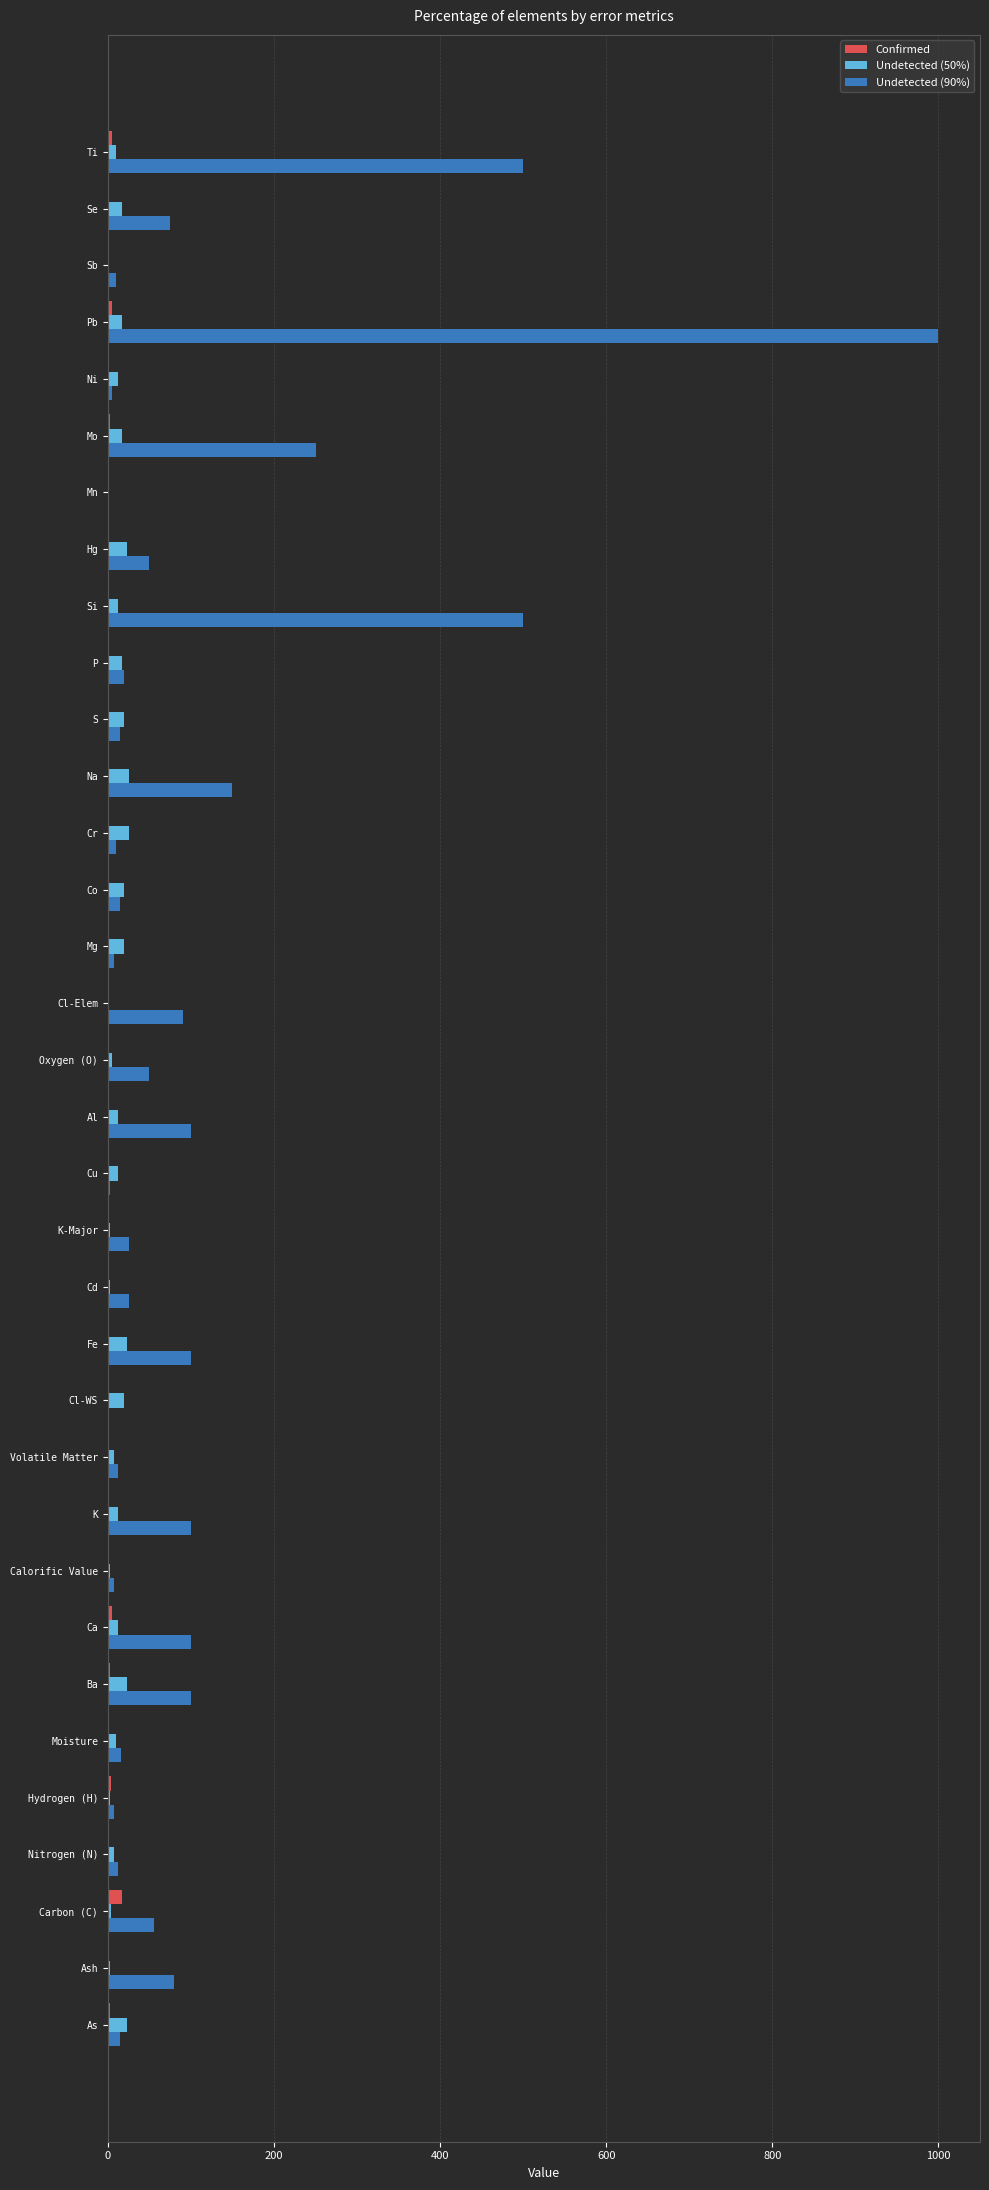

At which category is the sum across all series the highest?

Pb